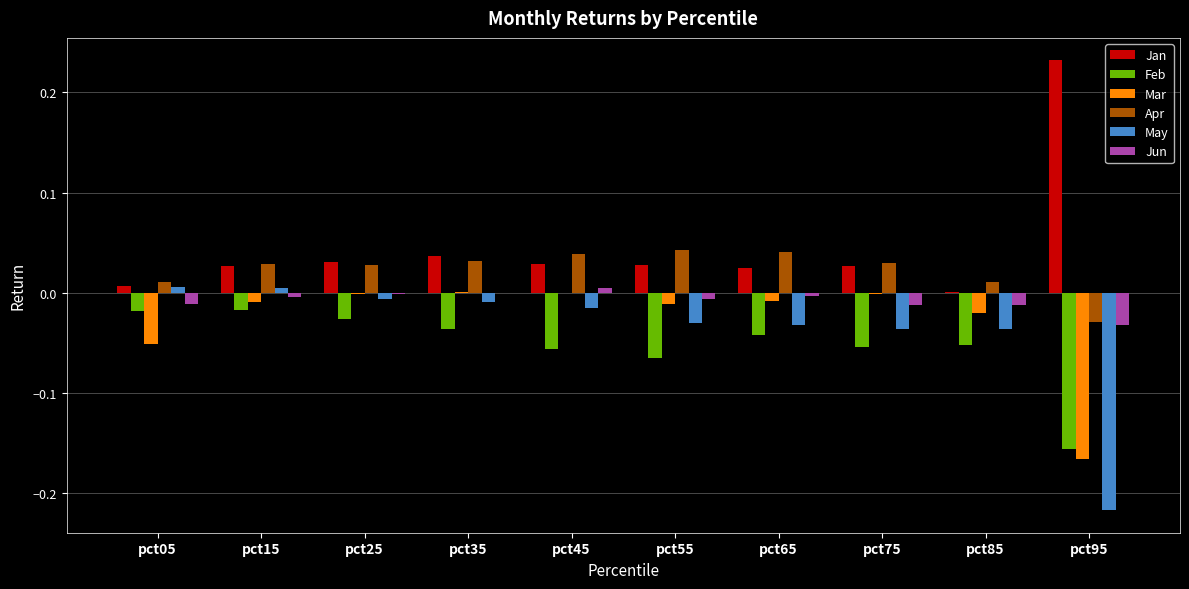

What is the sum of all Mar values?

-0.3